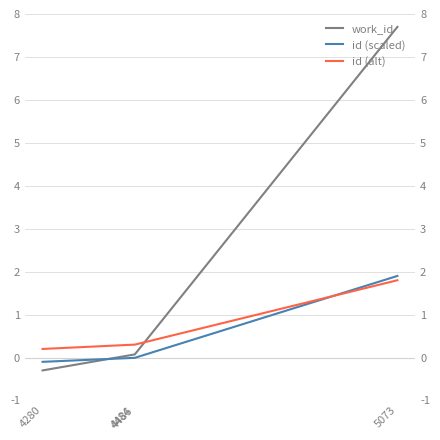

Which series has the largest range (max minus min)?

work_id